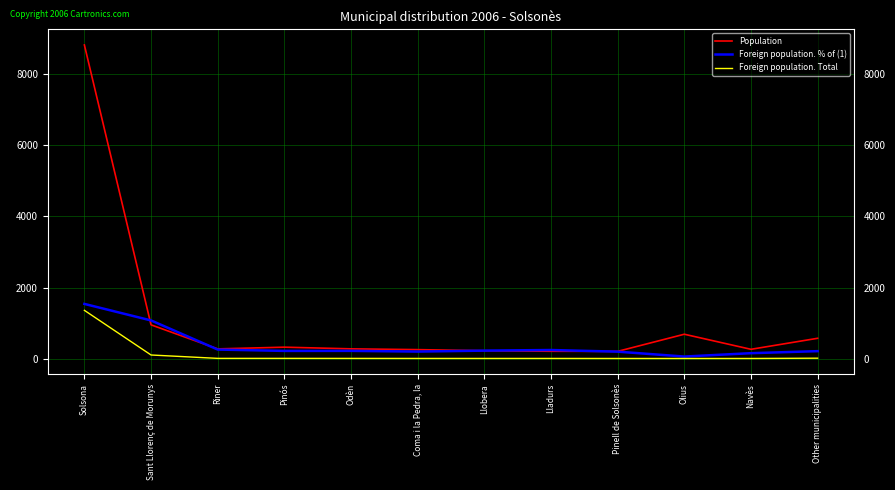

Which series has the largest total across all categories?

Population